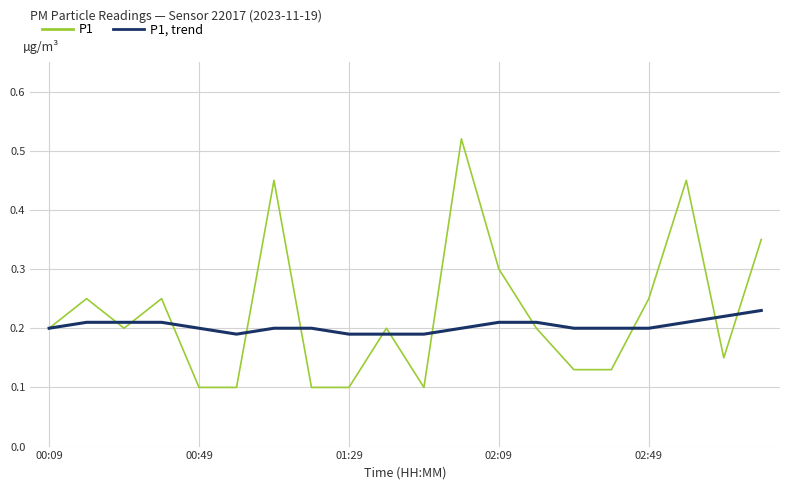

Rank the series by their maximum value, from highest to lowest.

P1, P1, trend